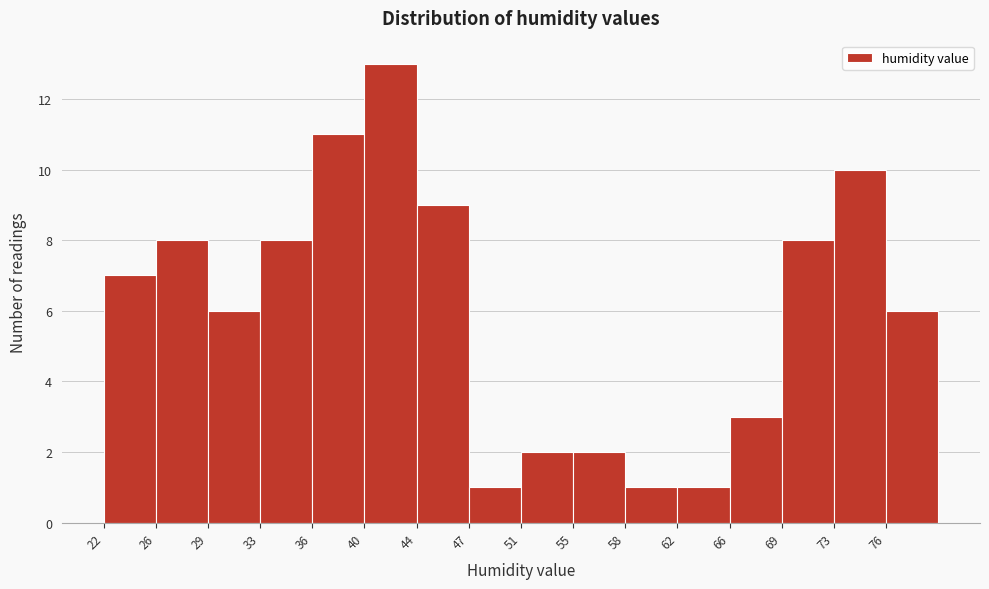

How tall is the bar that spans 51.0 to 54.5 on the x-axis? Neither the bar edges nor the heights are printed on the chart, so give them approximately, as read against the axes.

2